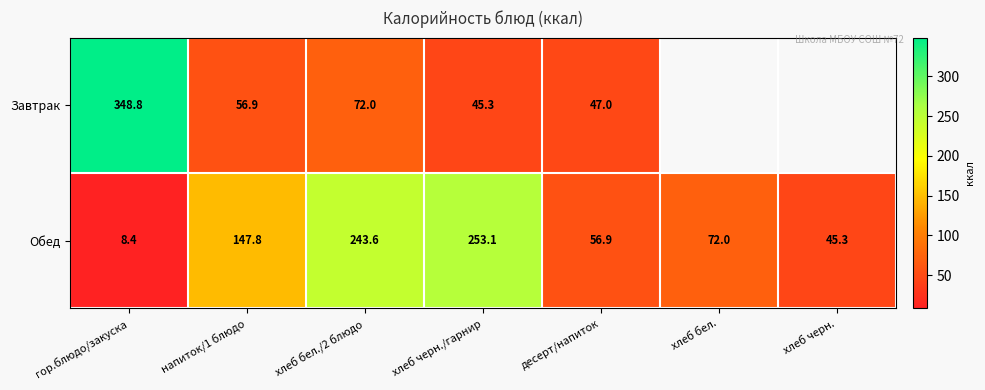

Which series changed the most between хлеб черн./гарнир and десерт/напиток?

Обед